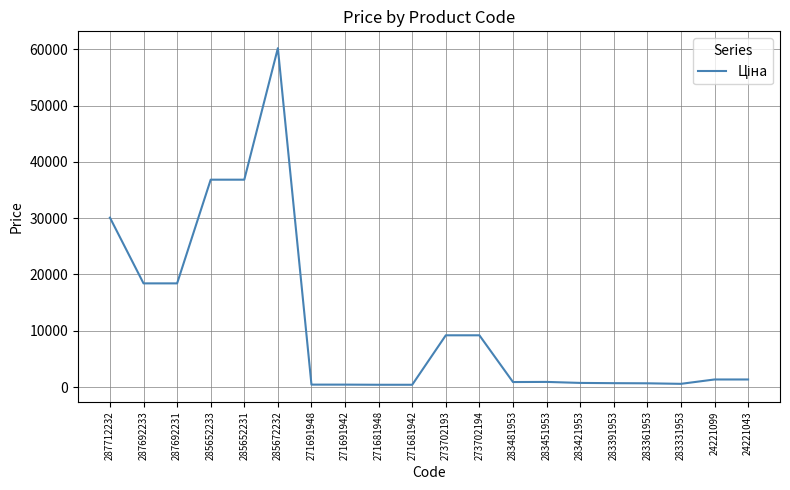

What is the approximate value at 285672232?

60205.6